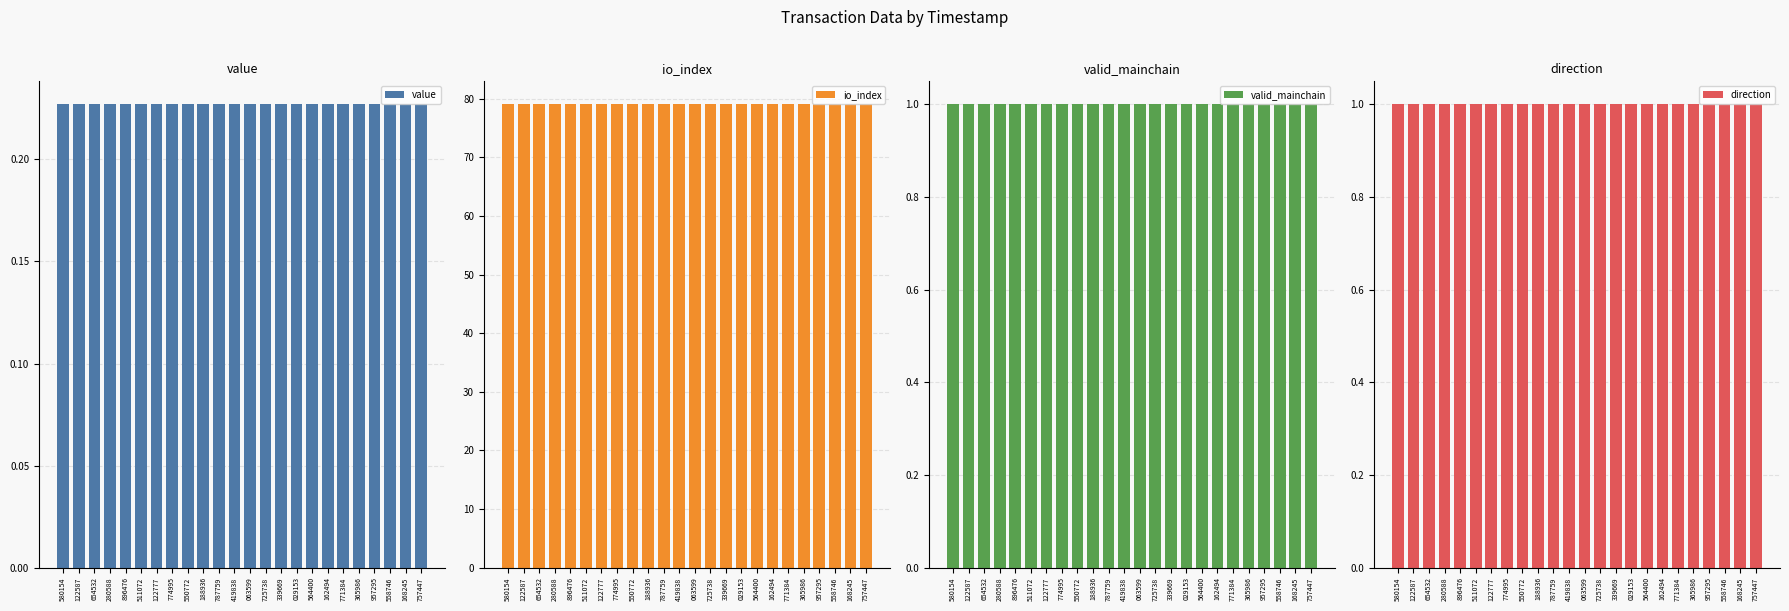

Rank the series by their maximum value, from highest to lowest.

io_index, valid_mainchain, direction, value